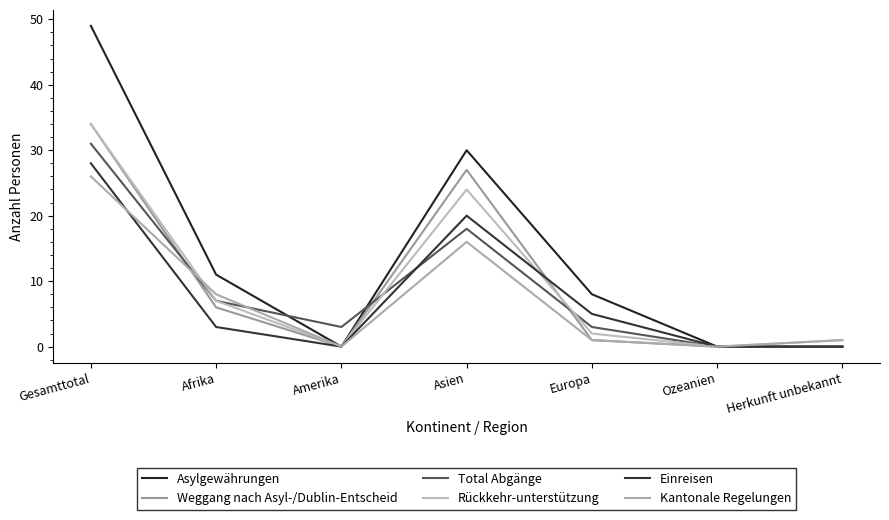

Where is Weggang nach Asyl-/Dublin-Entscheid nearest to the value 17?

Asien